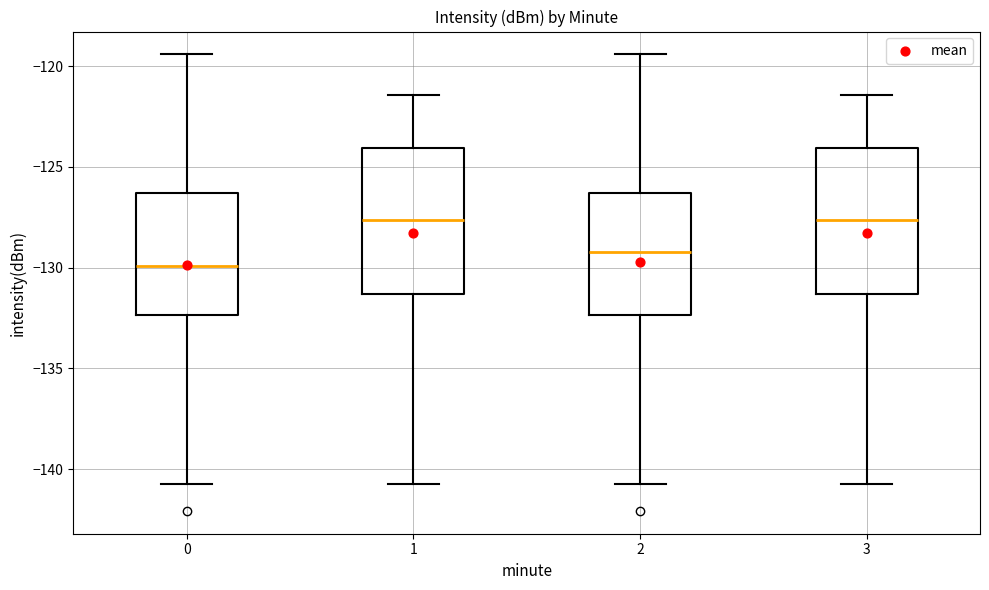

Reading left to right, read every box against the y-axis: the position of its median line, the range the box covers, and the ends of its whiskers. The values are not printed on the chart, so give them approximately, as read against the axis.

0: median -130.0, box -132.5 to -126.5, whiskers -140.5 to -119.5
1: median -127.5, box -131.5 to -124.0, whiskers -140.5 to -121.5
2: median -129.0, box -132.5 to -126.5, whiskers -140.5 to -119.5
3: median -127.5, box -131.5 to -124.0, whiskers -140.5 to -121.5